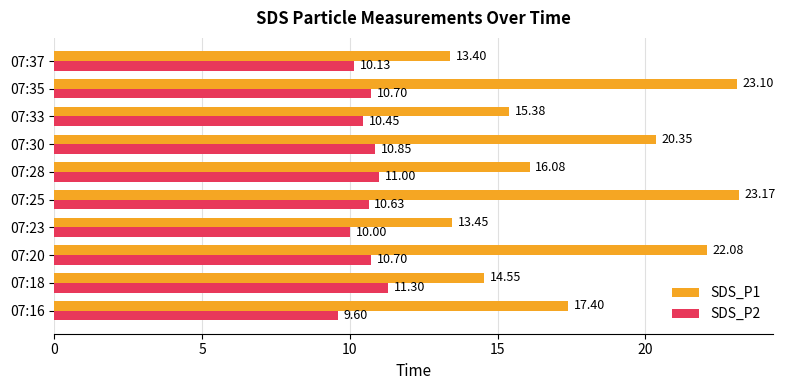

What is the average value of the SDS_P2 series?

10.5